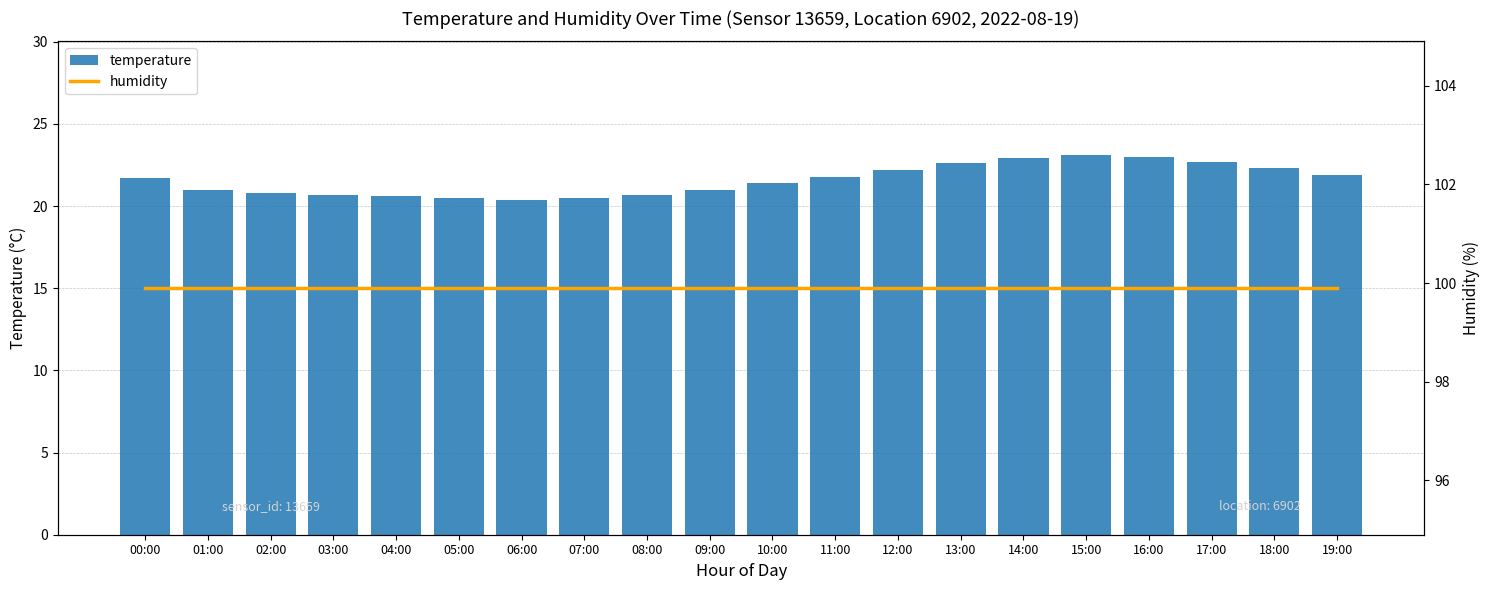

Rank the categories by temperature value from highest to lowest.

15:00, 16:00, 14:00, 17:00, 13:00, 18:00, 12:00, 19:00, 11:00, 00:00, 10:00, 01:00, 09:00, 02:00, 03:00, 08:00, 04:00, 05:00, 07:00, 06:00